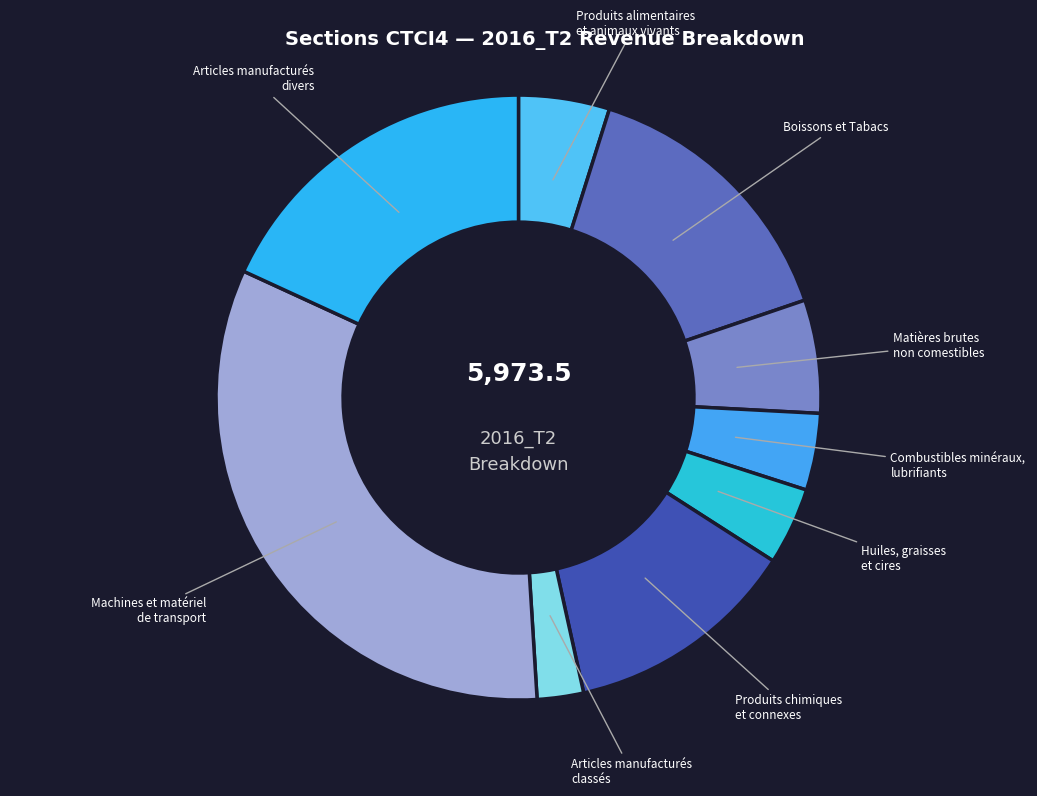

Is it true that Produits chimiques et connexes is 24% of the pie?

False